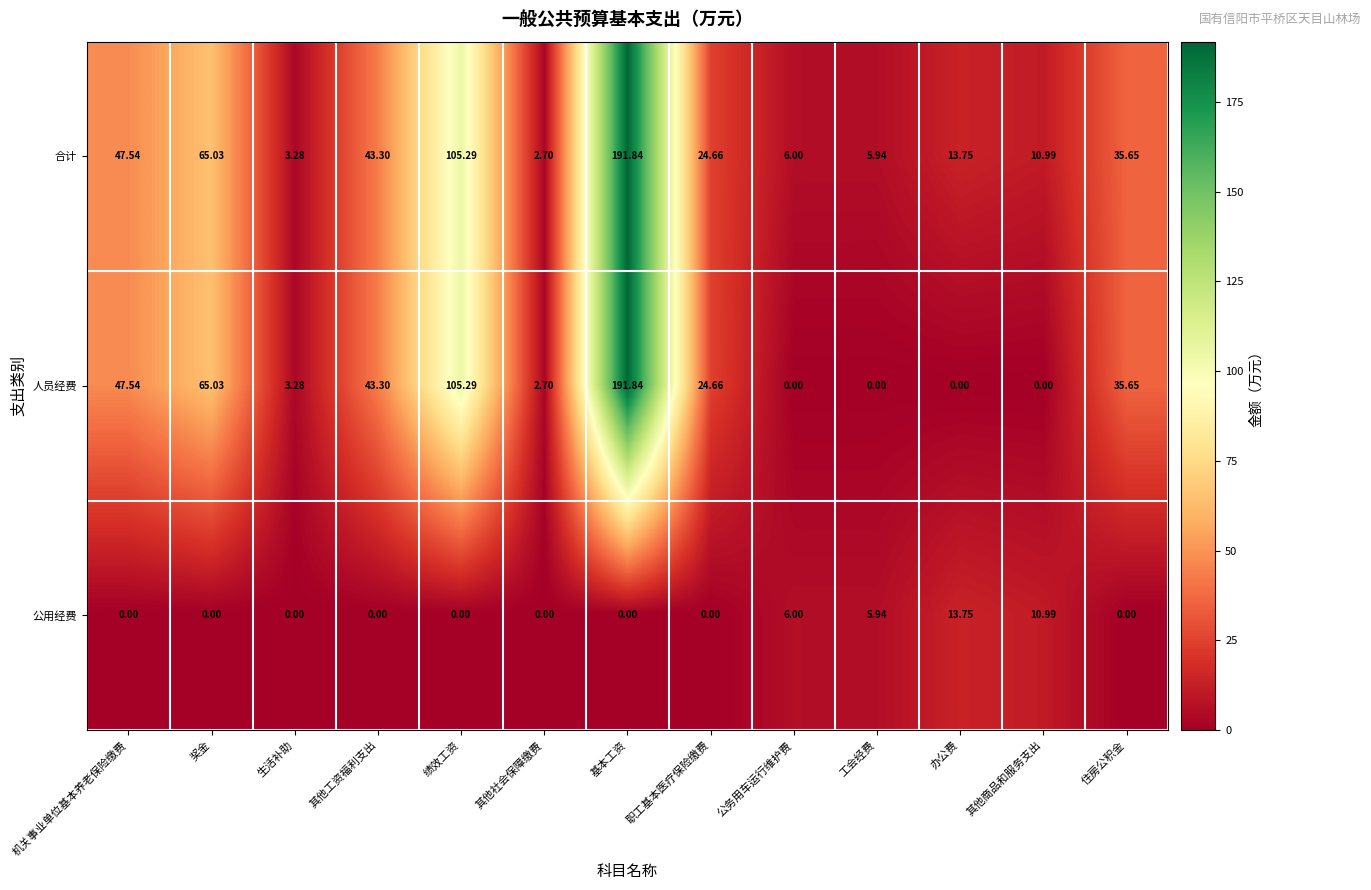

List the labels in order of 合计 value, smallest first.

其他社会保障缴费, 生活补助, 工会经费, 公务用车运行维护费, 其他商品和服务支出, 办公费, 职工基本医疗保险缴费, 住房公积金, 其他工资福利支出, 机关事业单位基本养老保险缴费, 奖金, 绩效工资, 基本工资